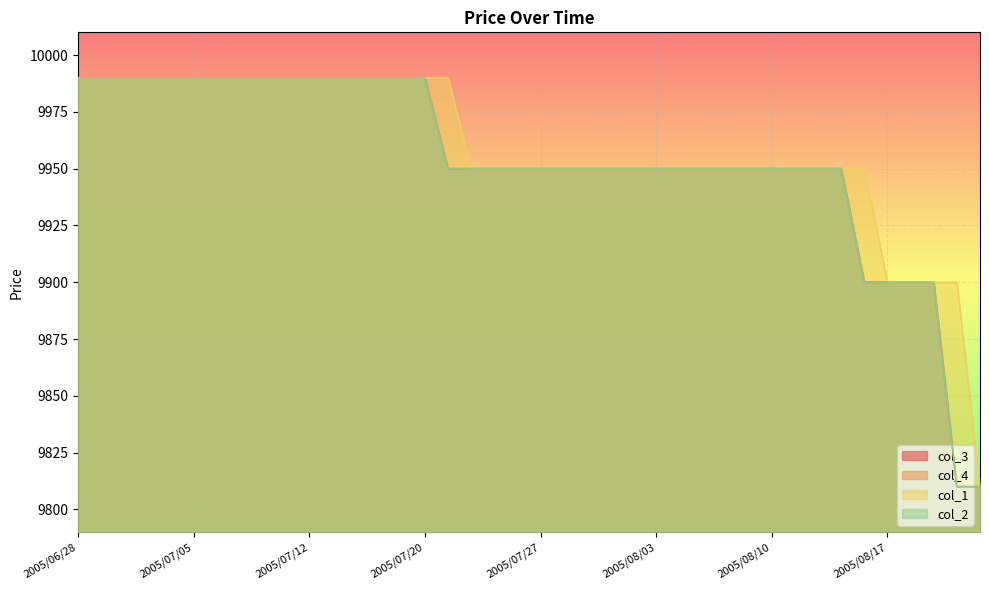

At which label does col_4 first exceed 9950?

2005/06/28